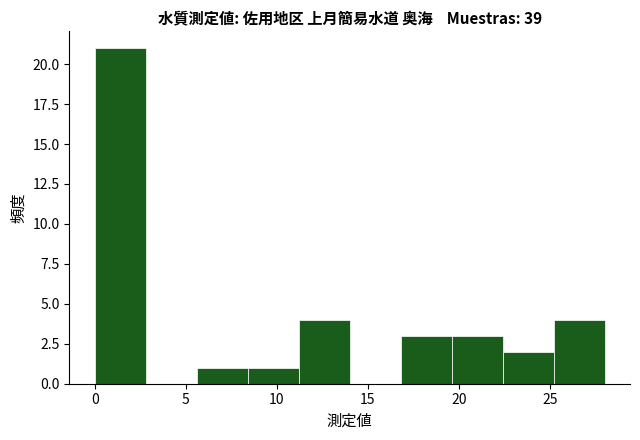

How tall is the bar that spans 5.5 to 8.5 on the x-axis? Neither the bar edges nor the heights are printed on the chart, so give them approximately, as read against the axes.

1